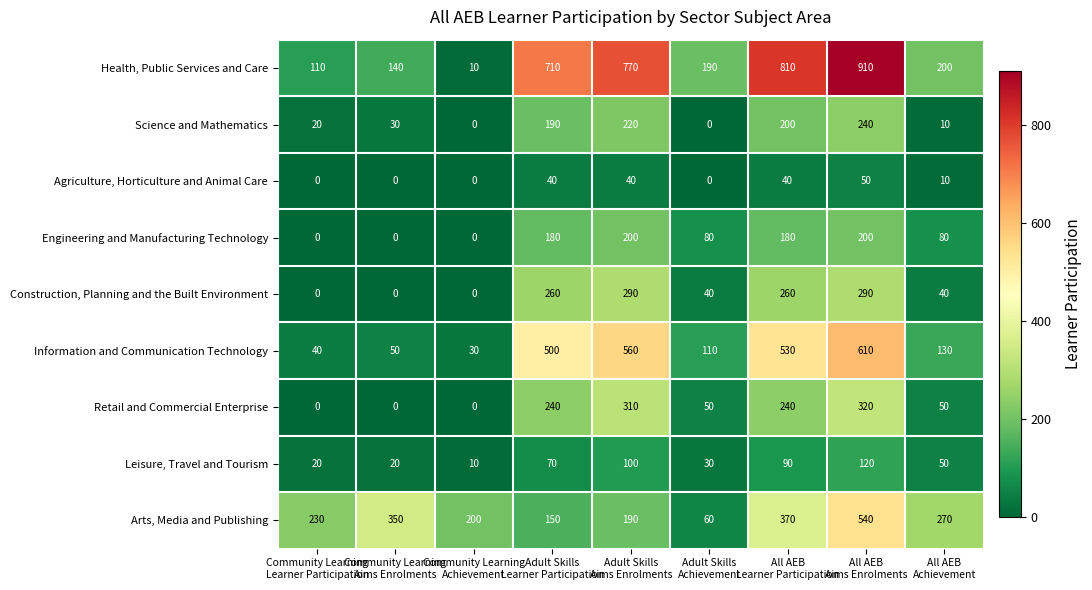

What is the difference between the maximum and second lowest values in the Arts, Media and Publishing series?

390